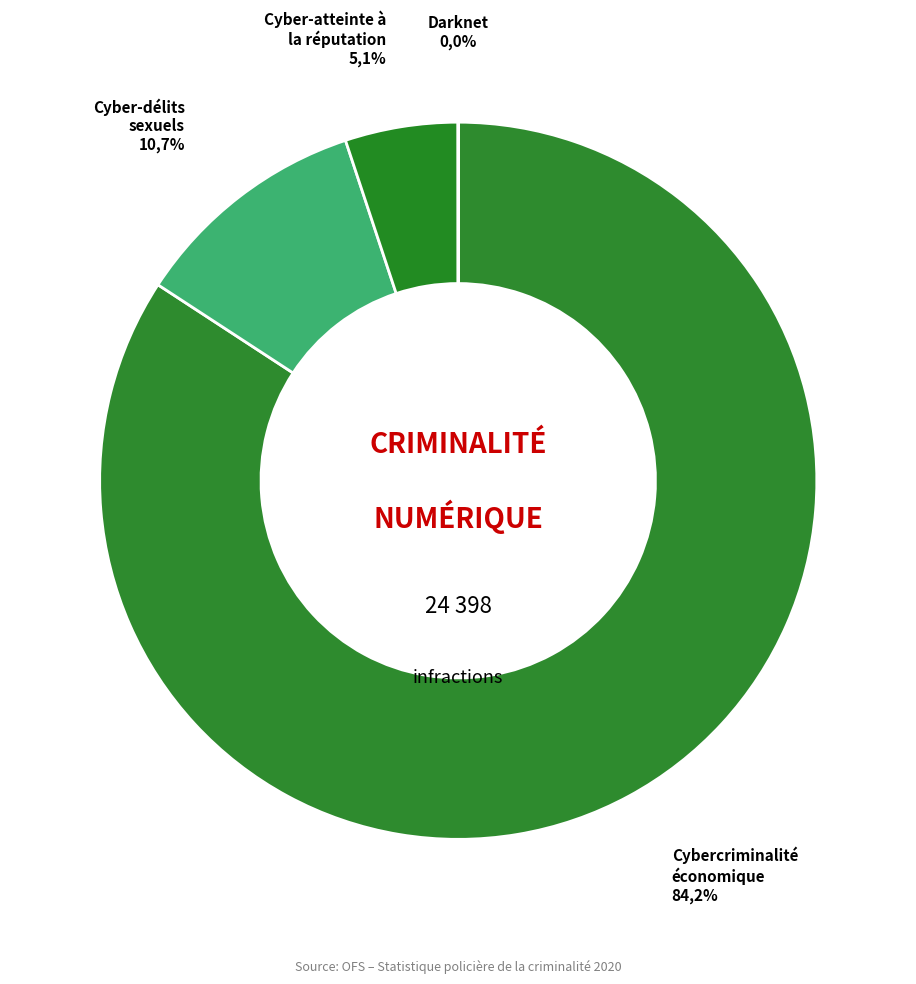

Does any single category account for the majority?

Yes